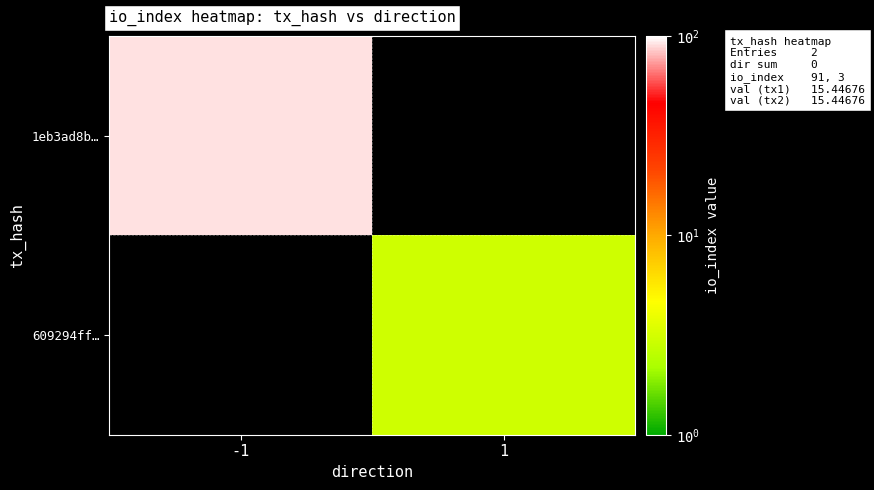

At how many categories does at least one series exceed 43?

1